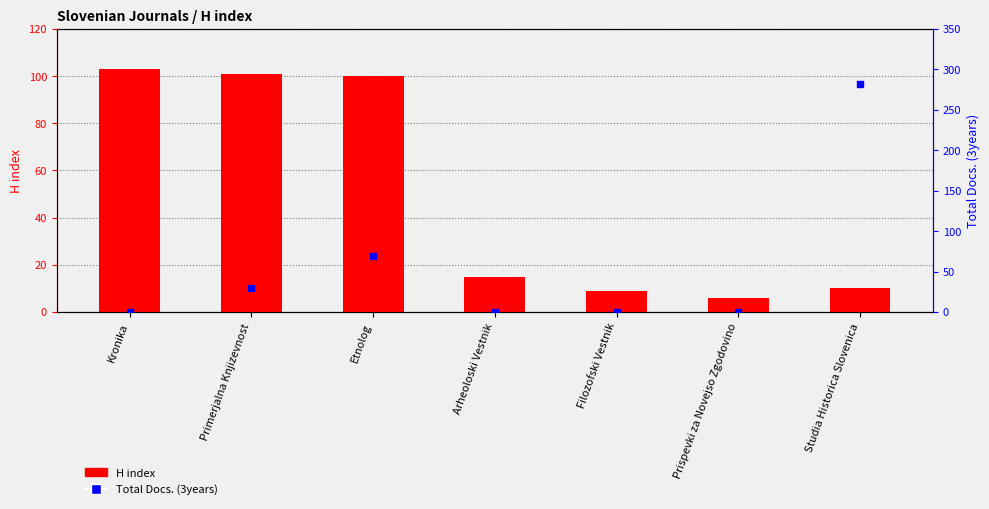

What is the value of the Total Docs. (3years) bar at the 3rd from the left?

69